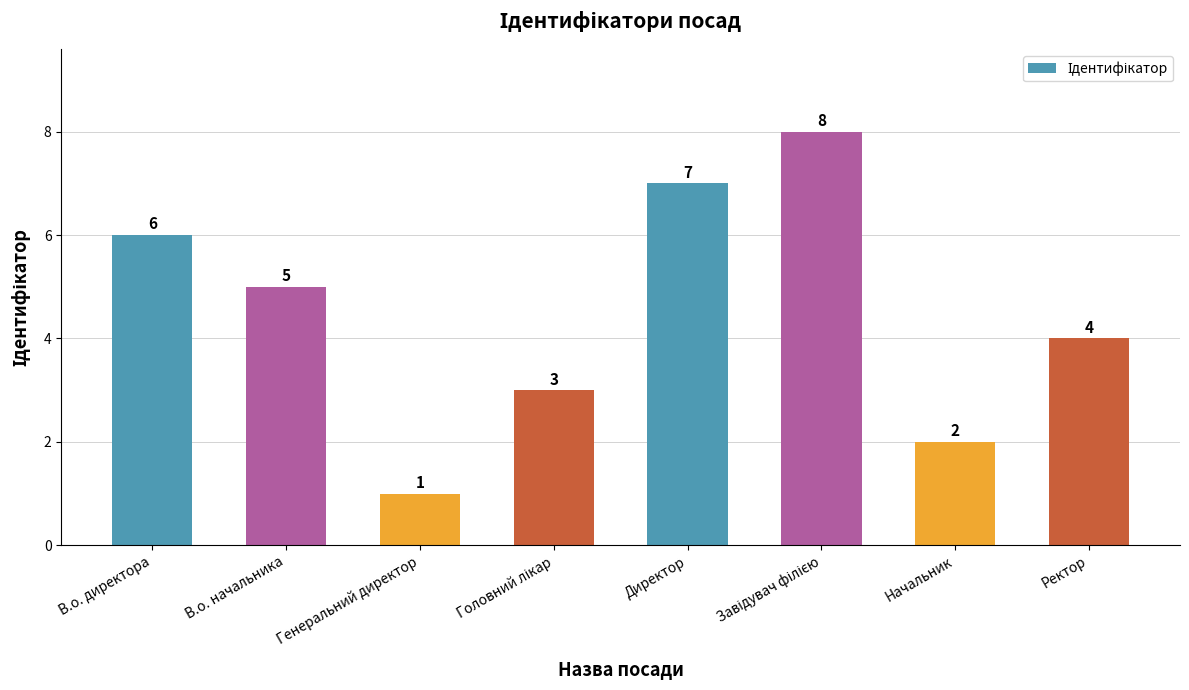

Does the chart contain any negative values?

No